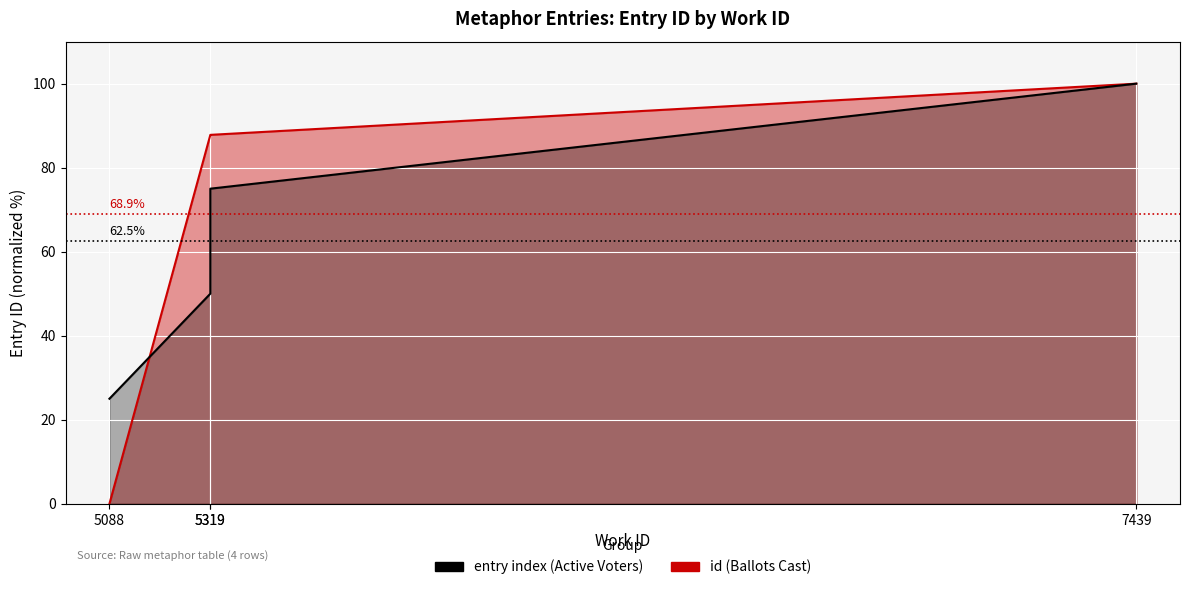

List the series in order of their peak value, lowest first.

id (Ballots Cast), entry index (Active Voters)